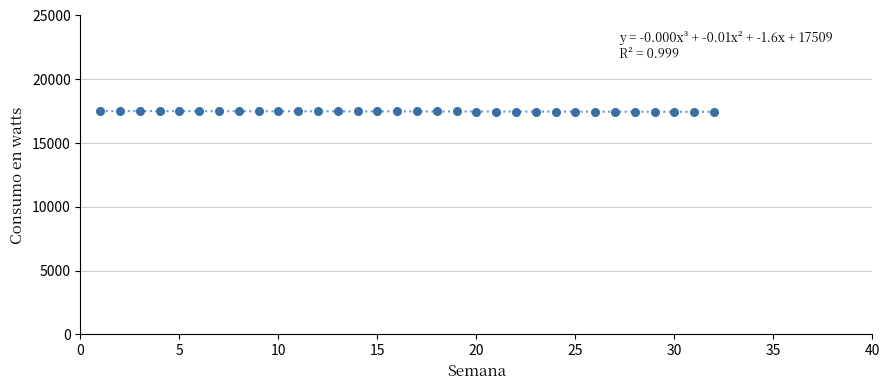

What is the range of X values (max minus min)?

31.0